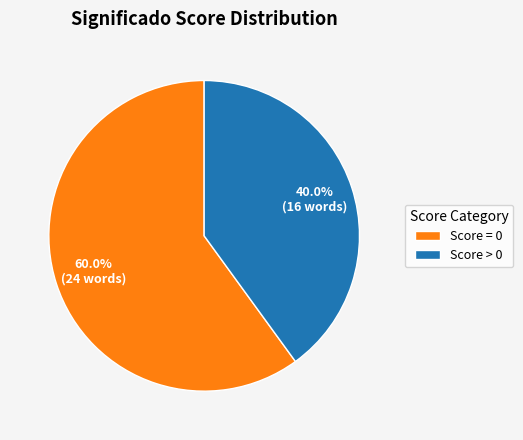

Between Score = 0 and Score > 0, which is larger?

Score = 0